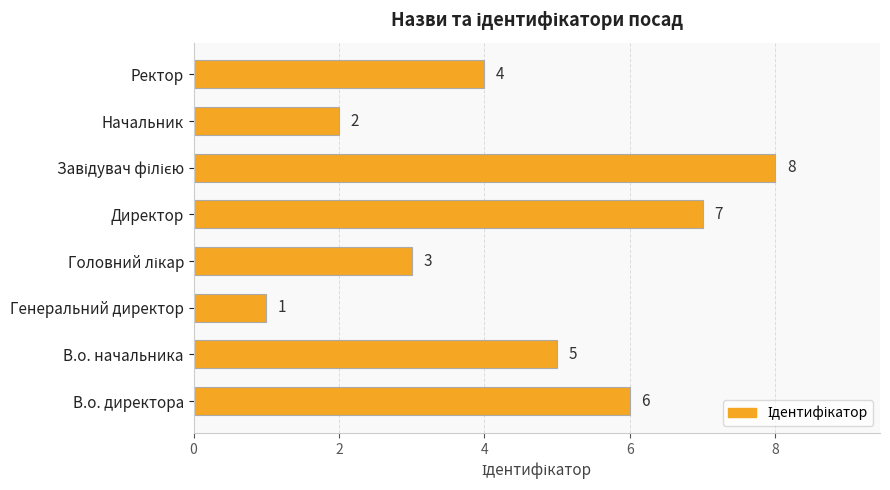

Count the values in the range 3 to 7.

5